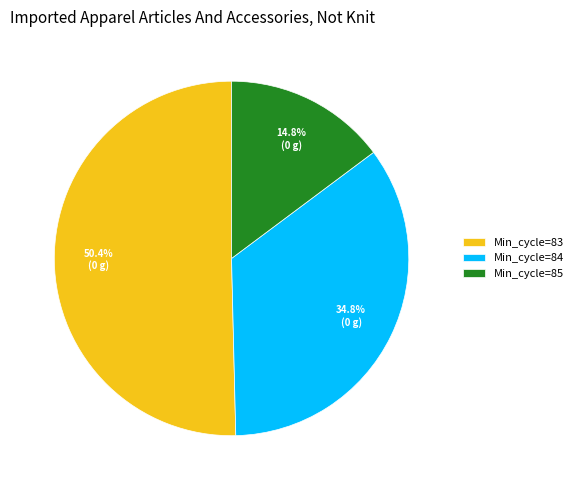

Is there any slice that represents more than half of the pie?

Yes